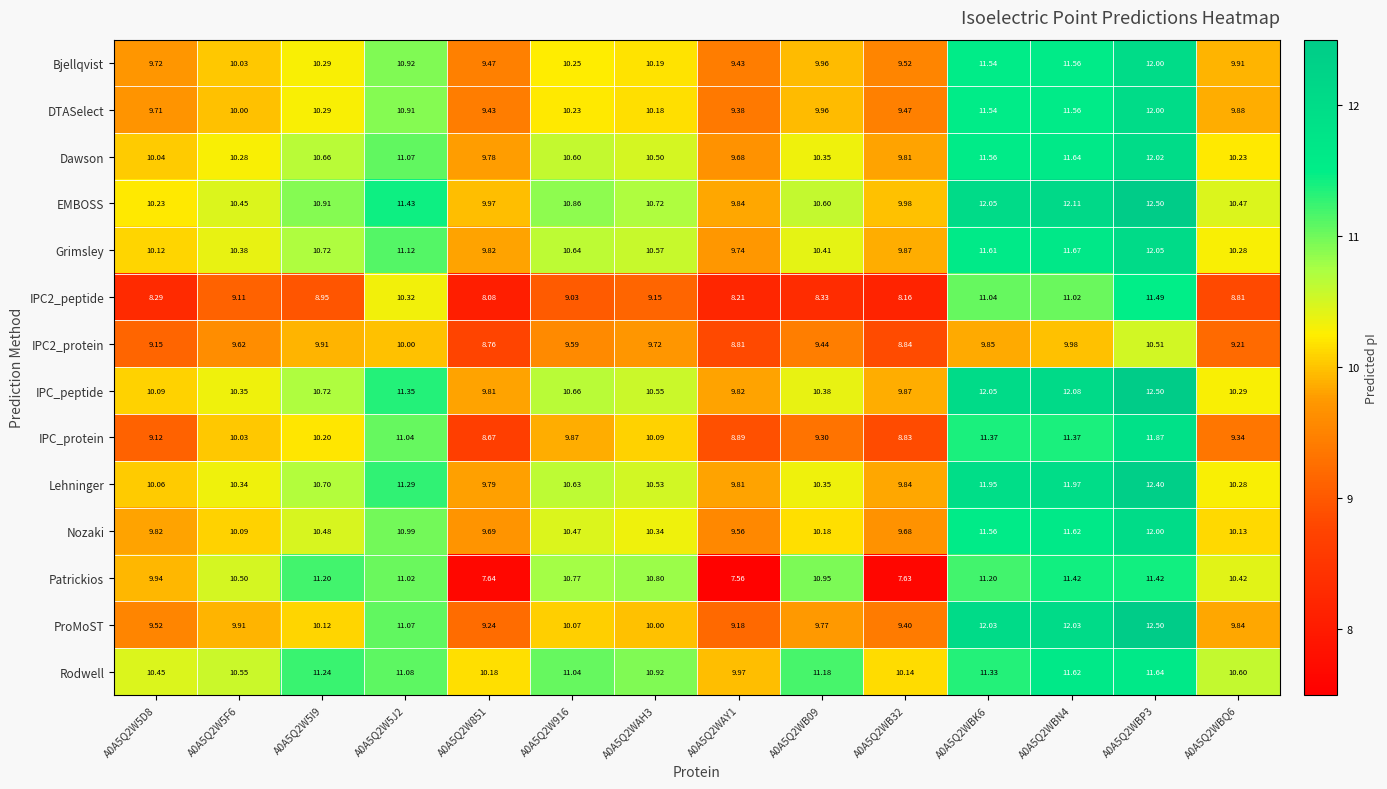

At which category is the sum across all series the highest?

A0A5Q2WBP3